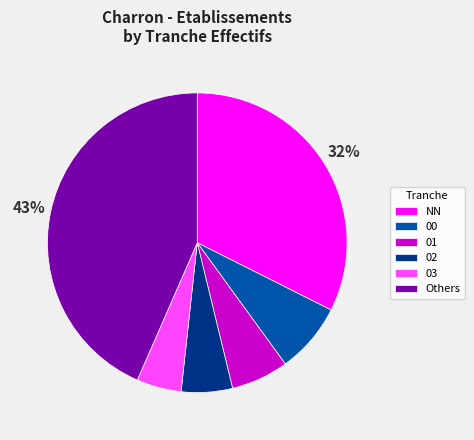

Is the sum of NN and Others greater than half?

Yes